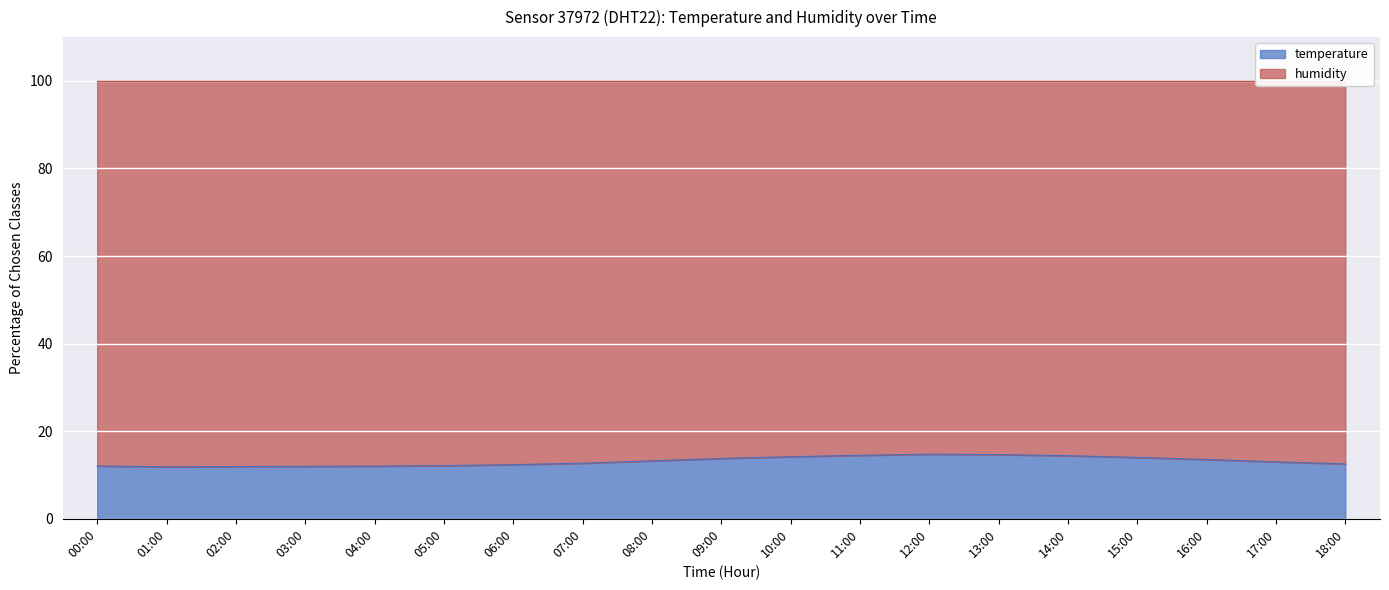

How many values are below 13?

9